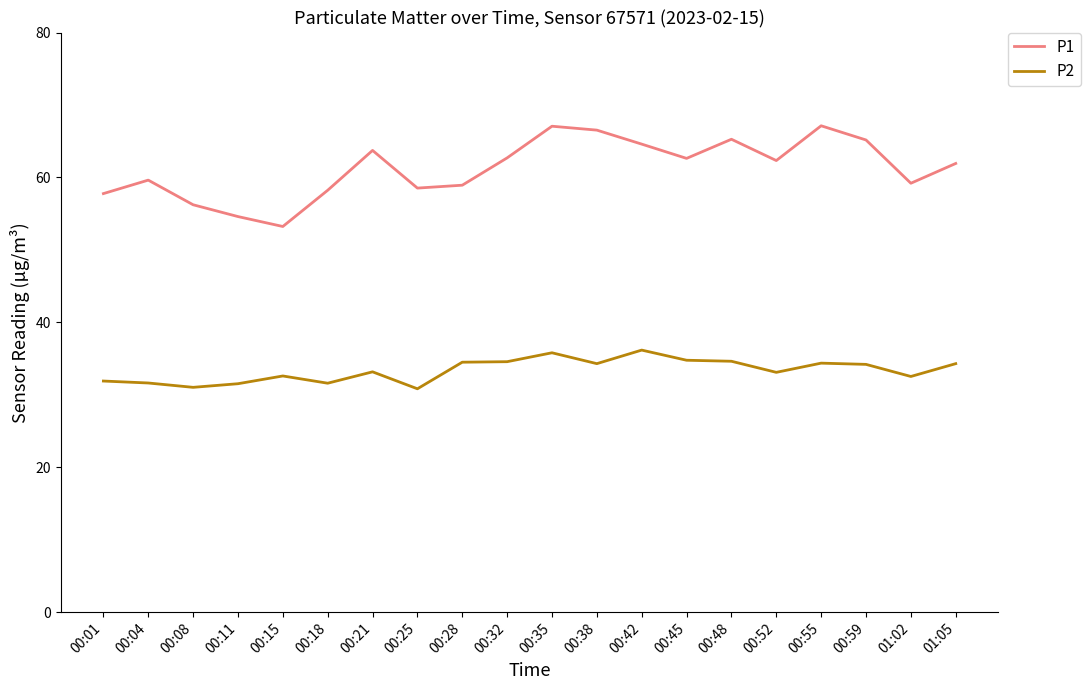

Which series has the largest total across all categories?

P1